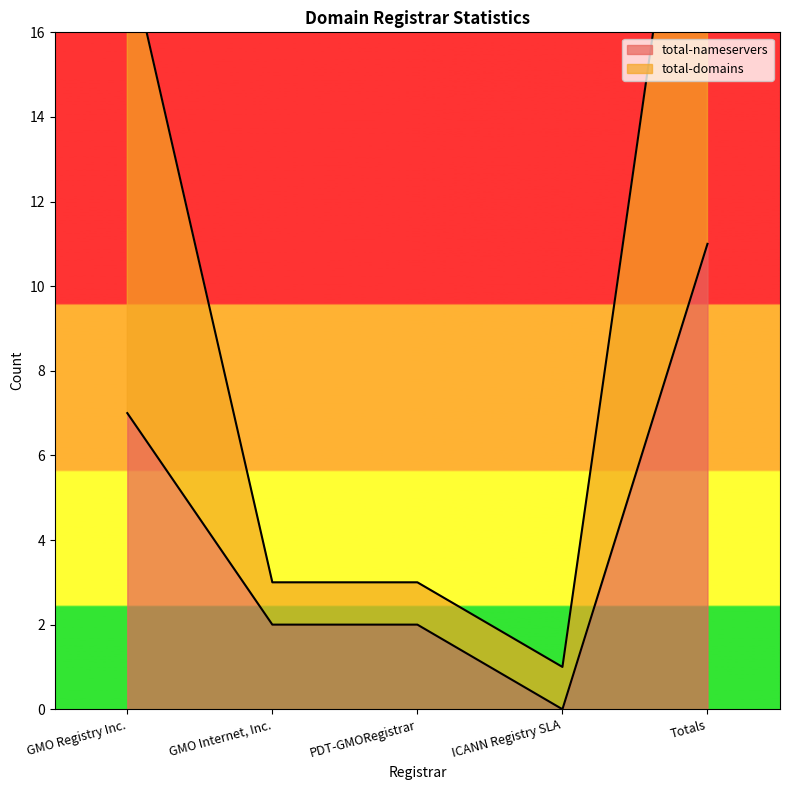

What is the difference between the maximum and minimum values in the total-nameservers series?

11